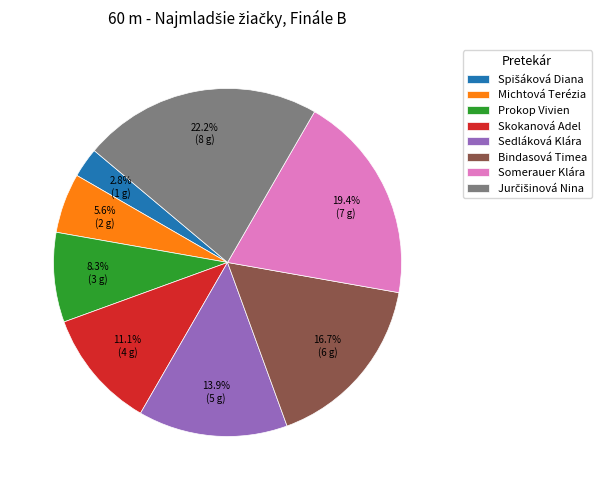

Which has a higher value, Prokop Vivien or Sedláková Klára?

Sedláková Klára